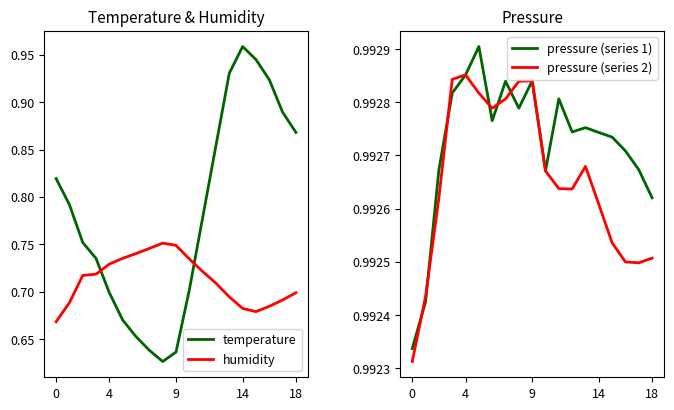

True or false: pressure (series 1) has a value of 0.3 at 0.

False